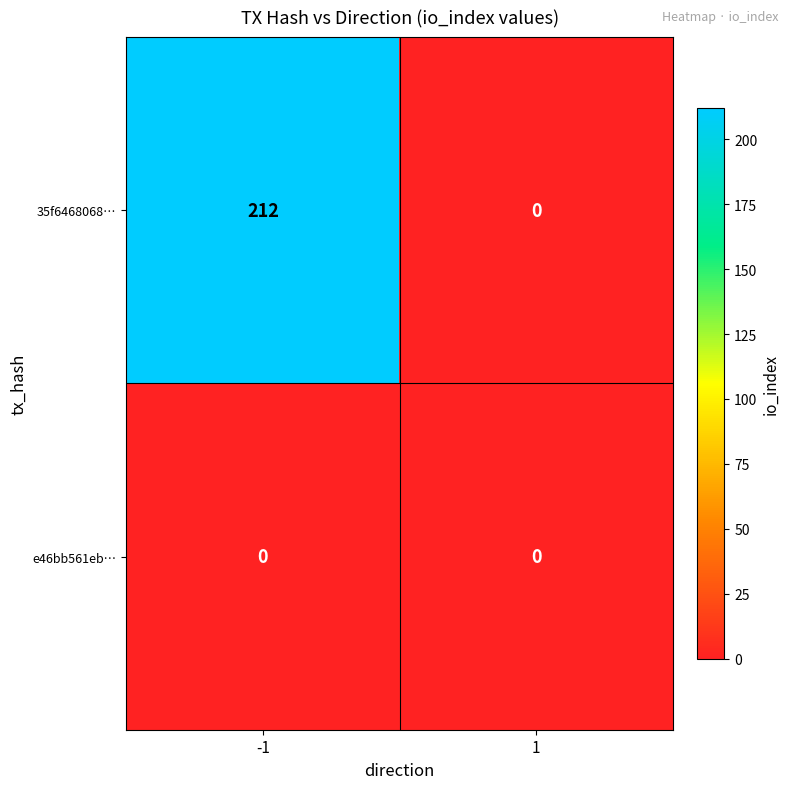

List the series in order of their peak value, highest first.

35f6468068…, e46bb561eb…